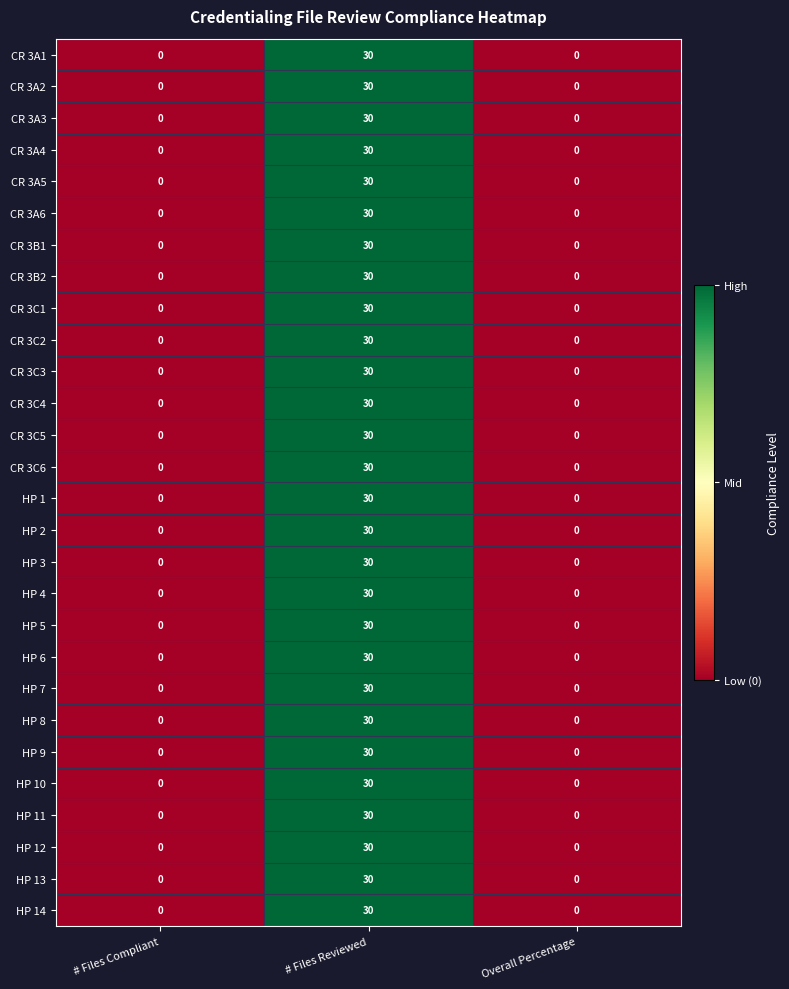

How many HP 8 values are between 0 and 30?

3